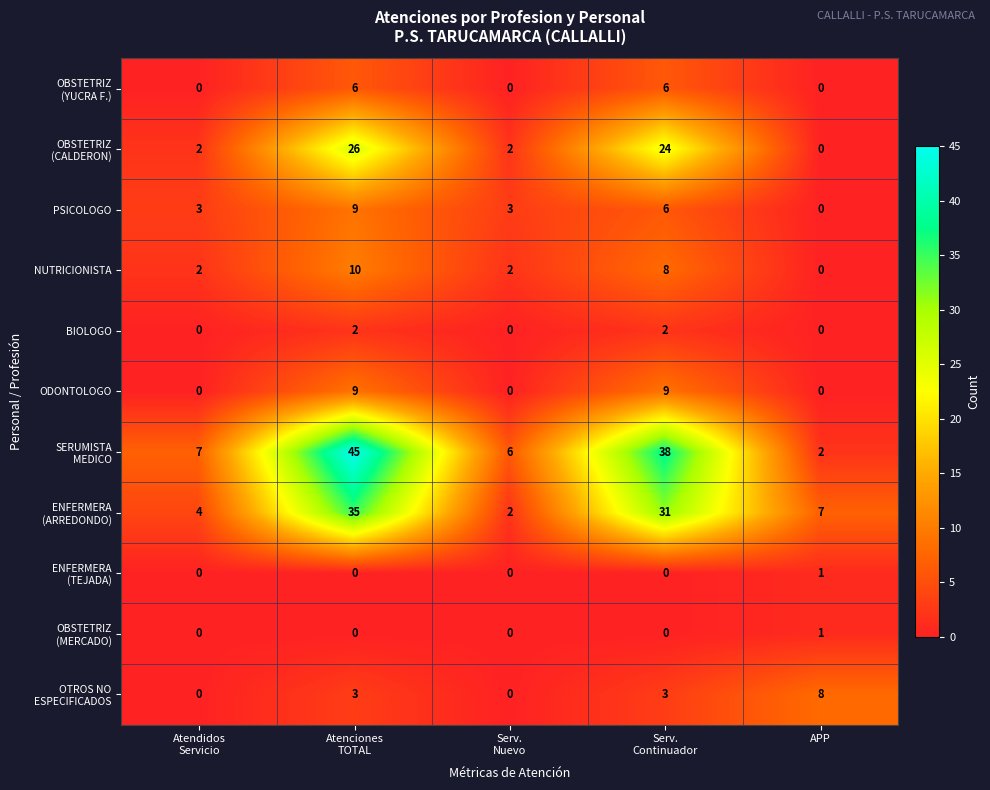

What is the sum of all NUTRICIONISTA values?

22